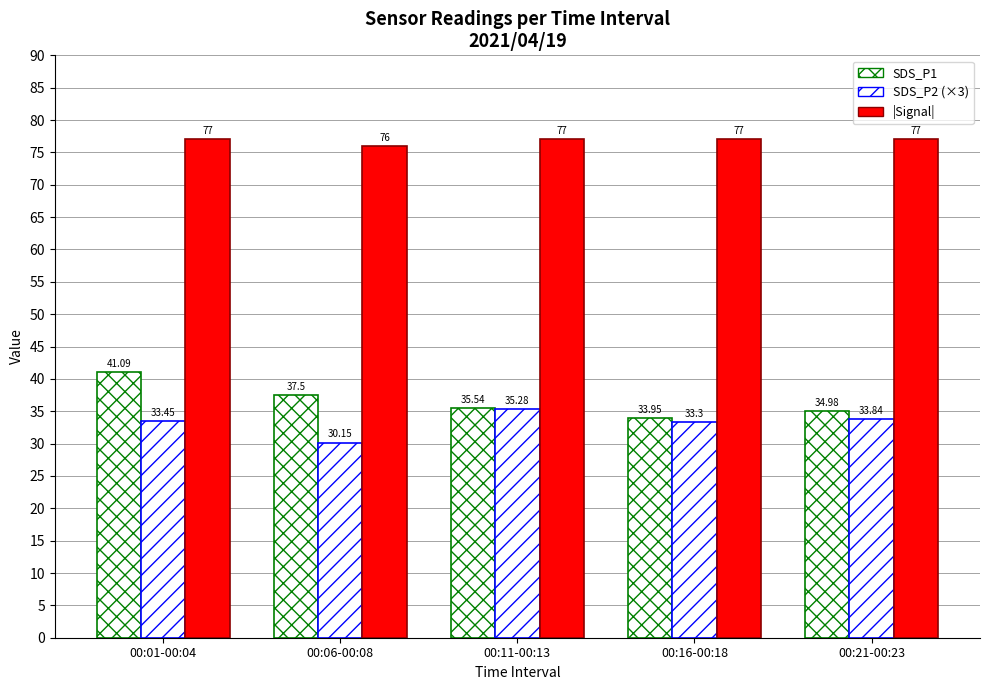

The SDS_P1 series shows 11.1 at 00:11-00:13. True or false?

False